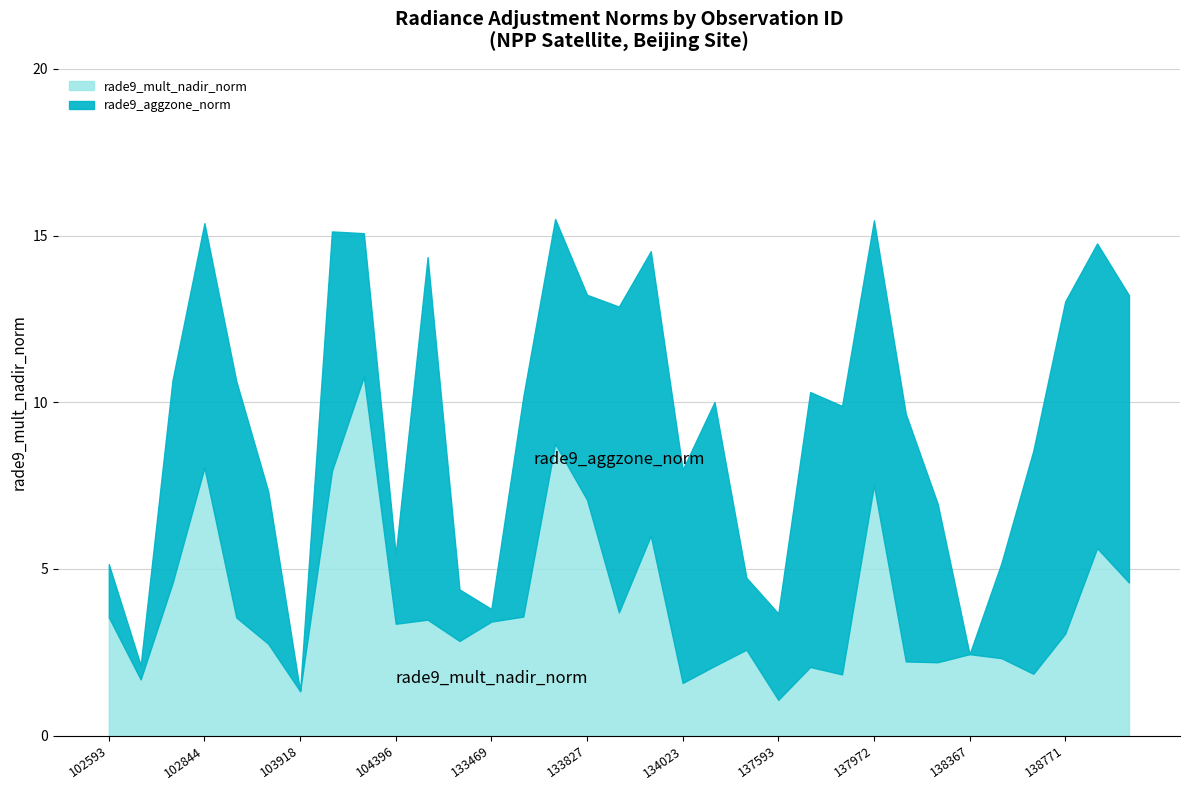

What is the lowest value of the rade9_aggzone_norm series?

1.3